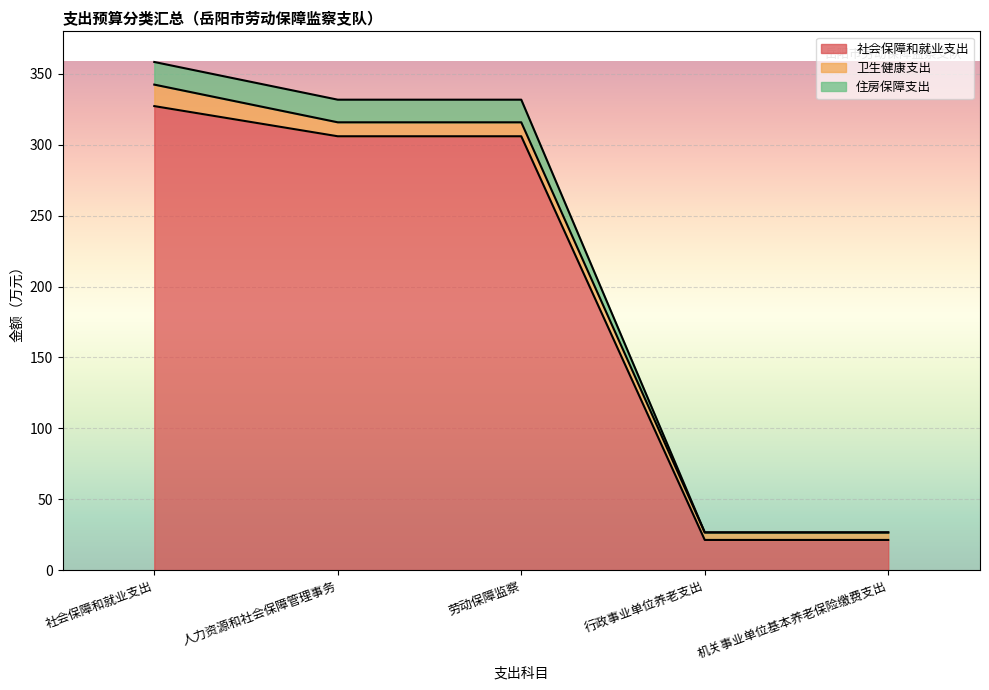

True or false: 住房保障支出 and 社会保障和就业支出 intersect in this chart.

False